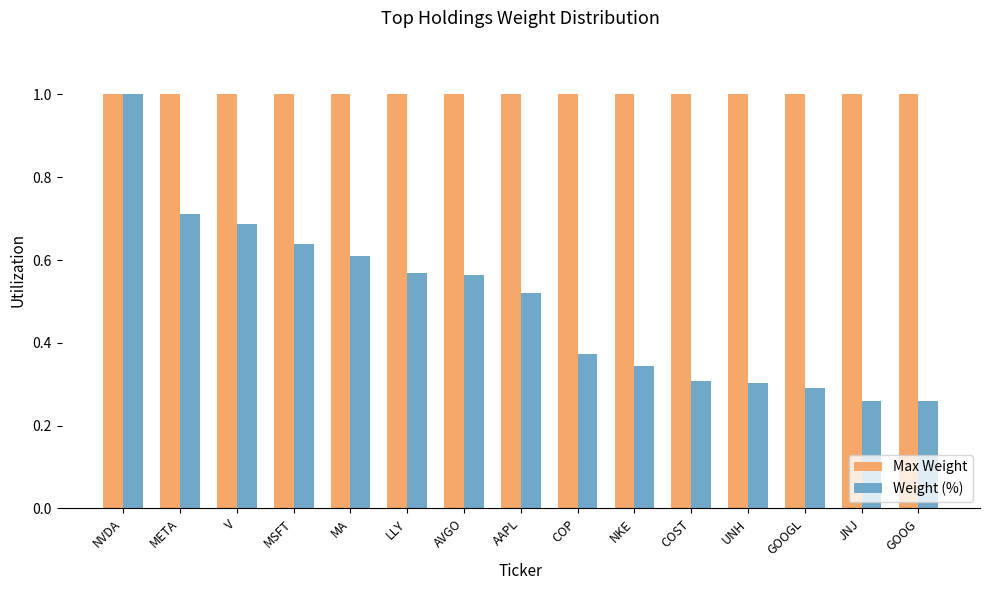

True or false: Weight (%) has a value of 0.6 at LLY.

True